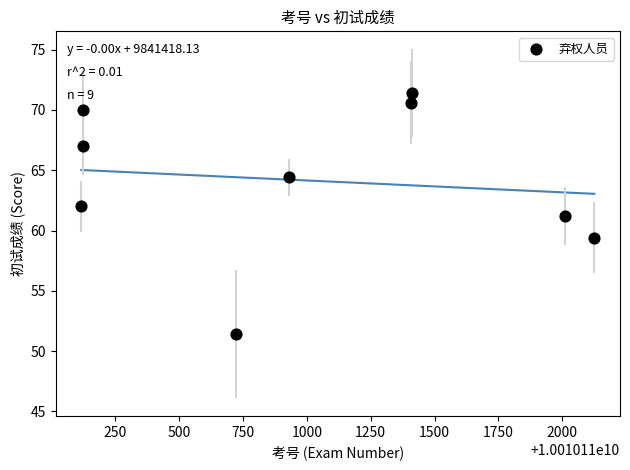

What is the average X value?

10010110996.3